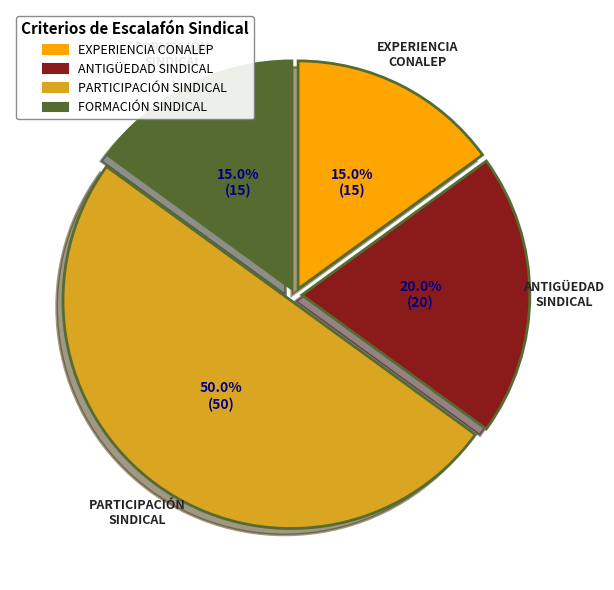

Which category has the biggest portion of the pie?

PARTICIPACIÓN SINDICAL